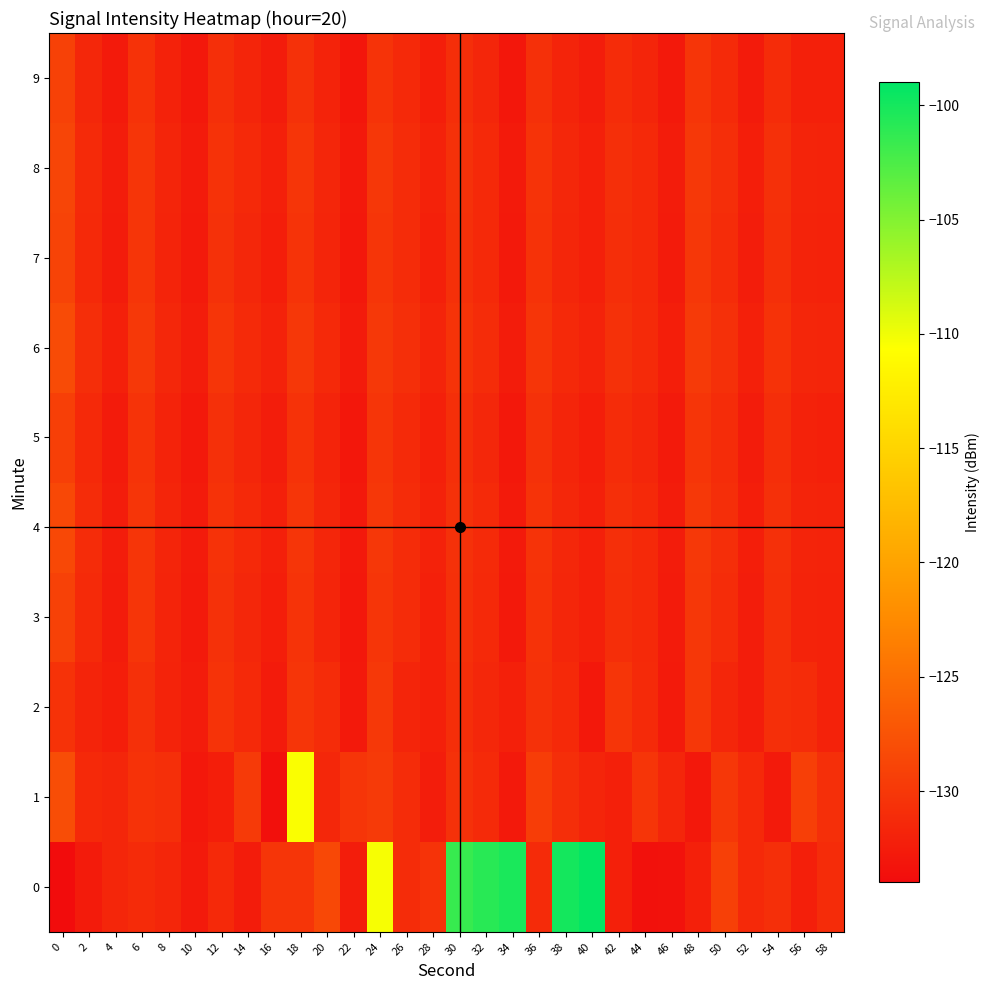

Rank the series by their maximum value, from highest to lowest.

0, 1, 6, 4, 8, 7, 3, 9, 5, 2